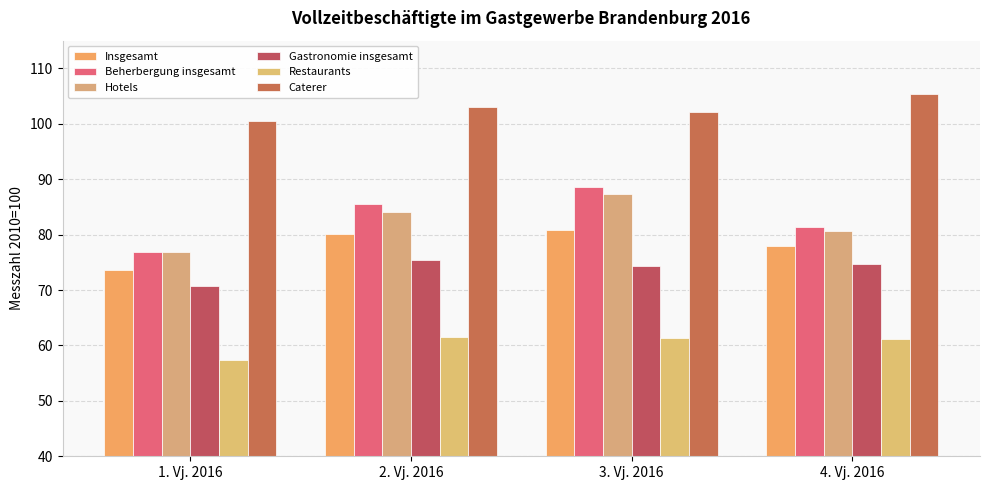

What is the difference between the maximum and second lowest values in the Hotels series?

6.7